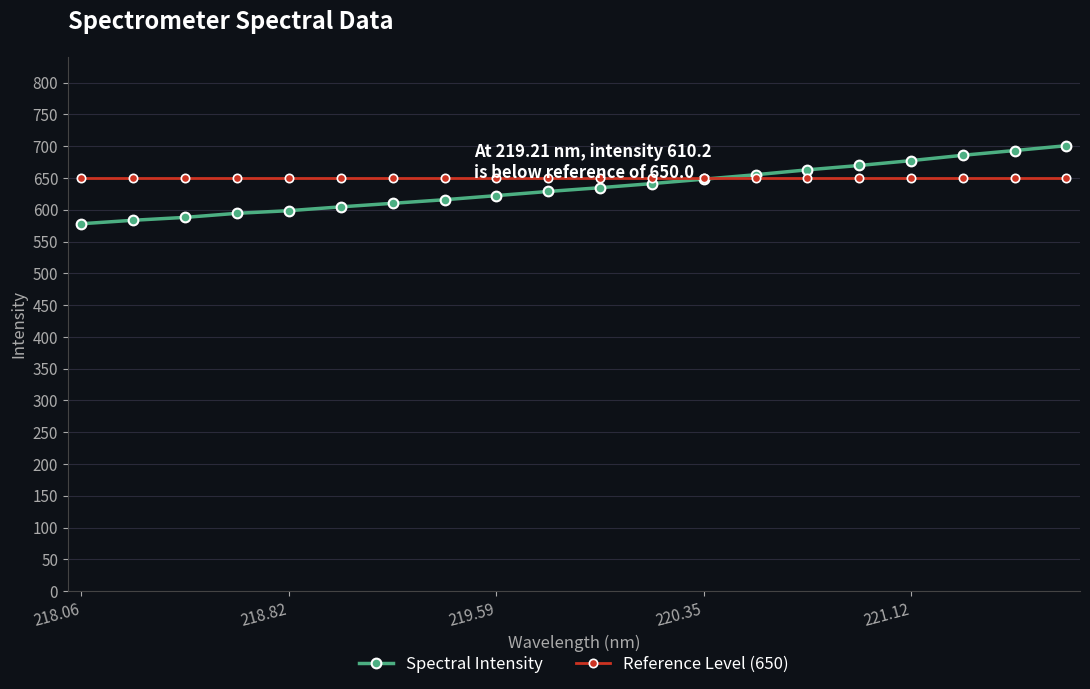

Which series has the largest range (max minus min)?

Spectral Intensity